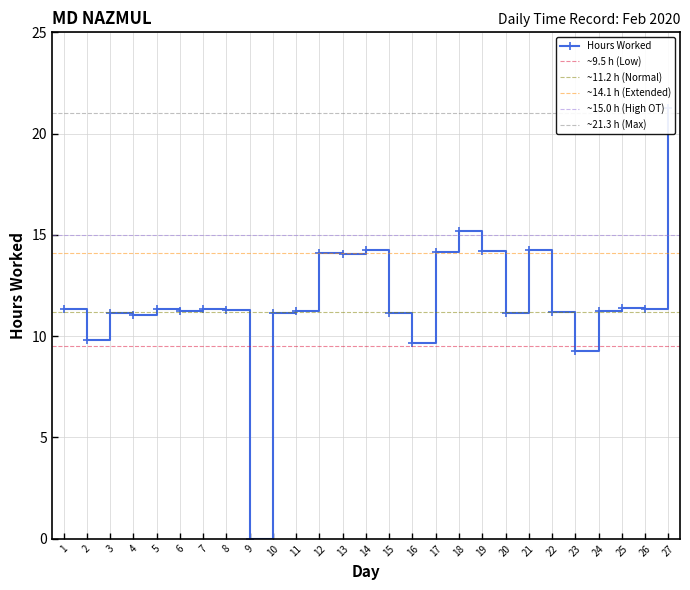

What is the value of the 18th point from the left?

15.2